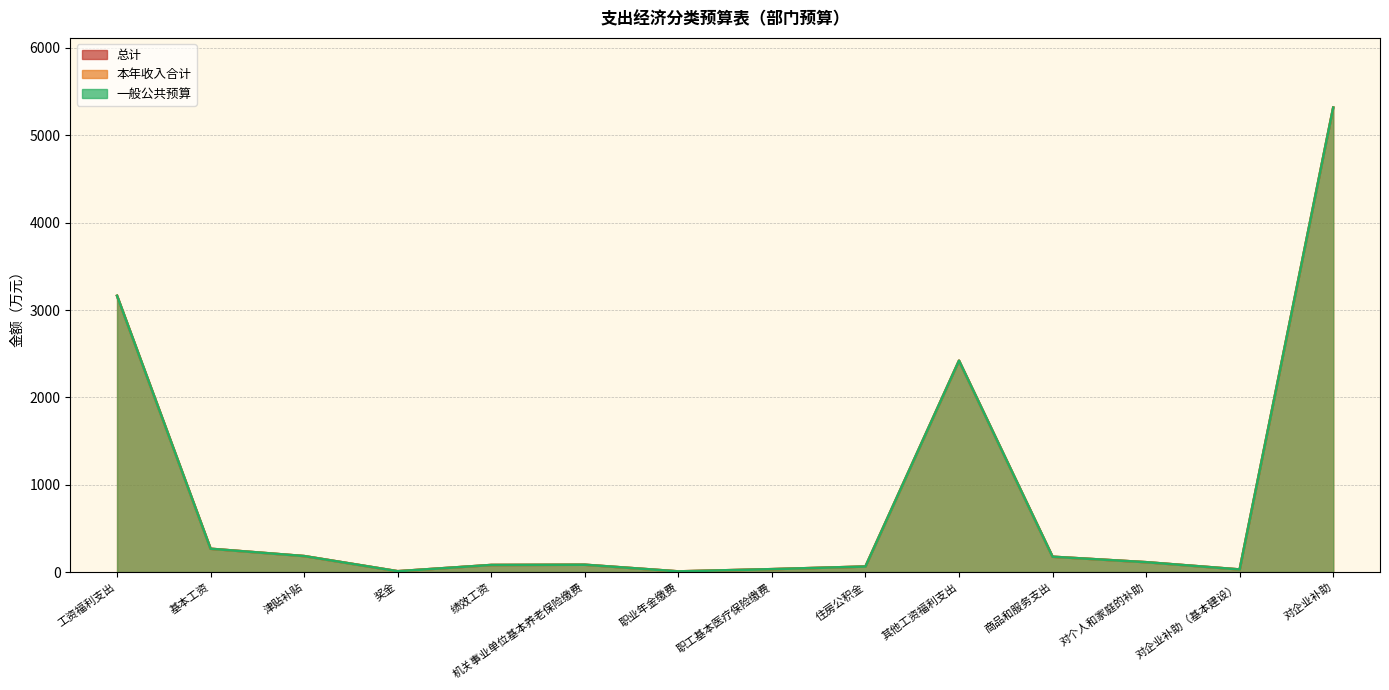

What is the greatest value displayed?

5317.3